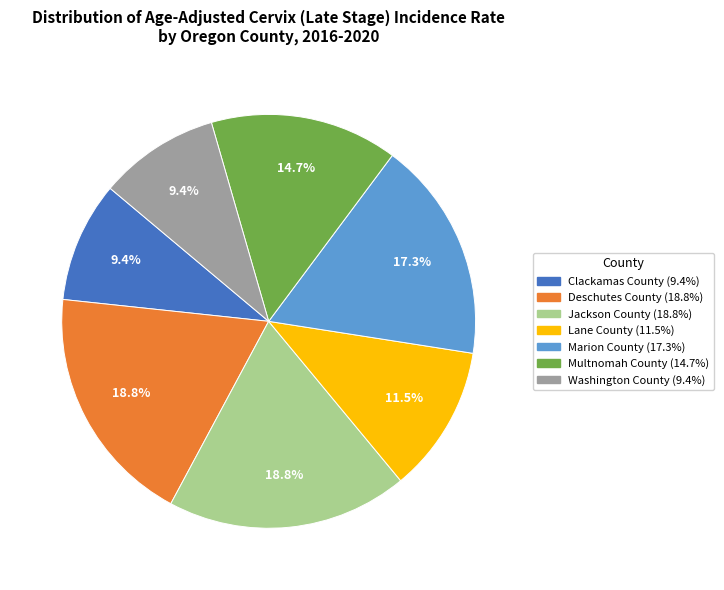

Is there a majority slice in this chart?

No